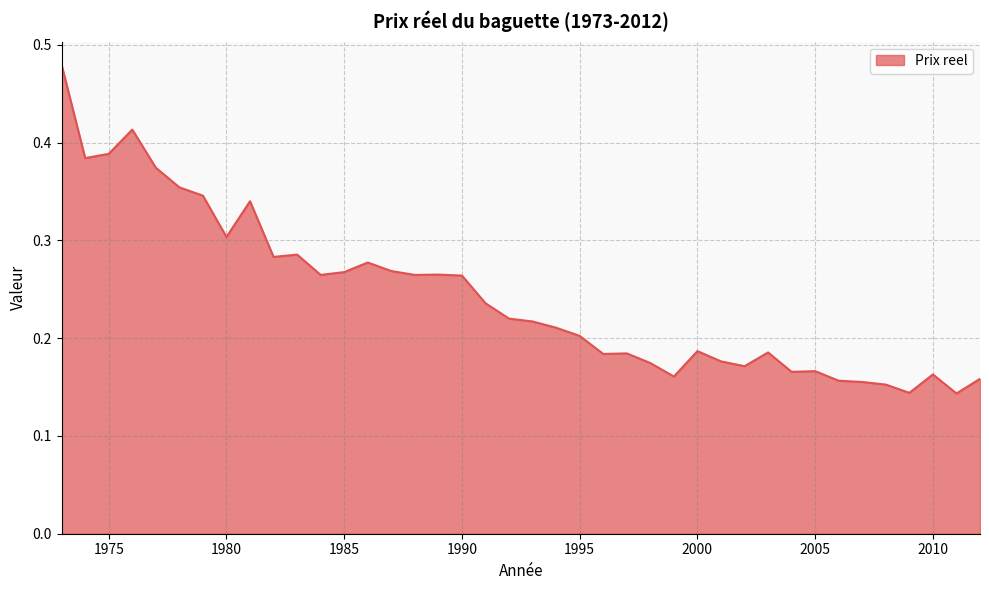

At which category does the data reach its first local valley?

1974